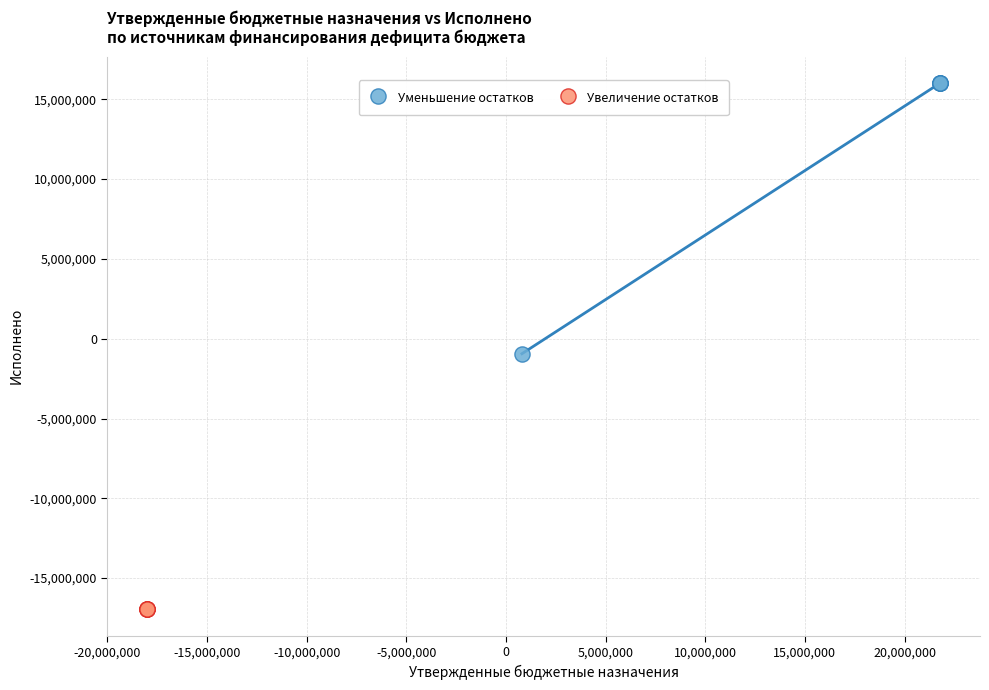

What are all the series names shown in the legend?

Уменьшение остатков, Увеличение остатков